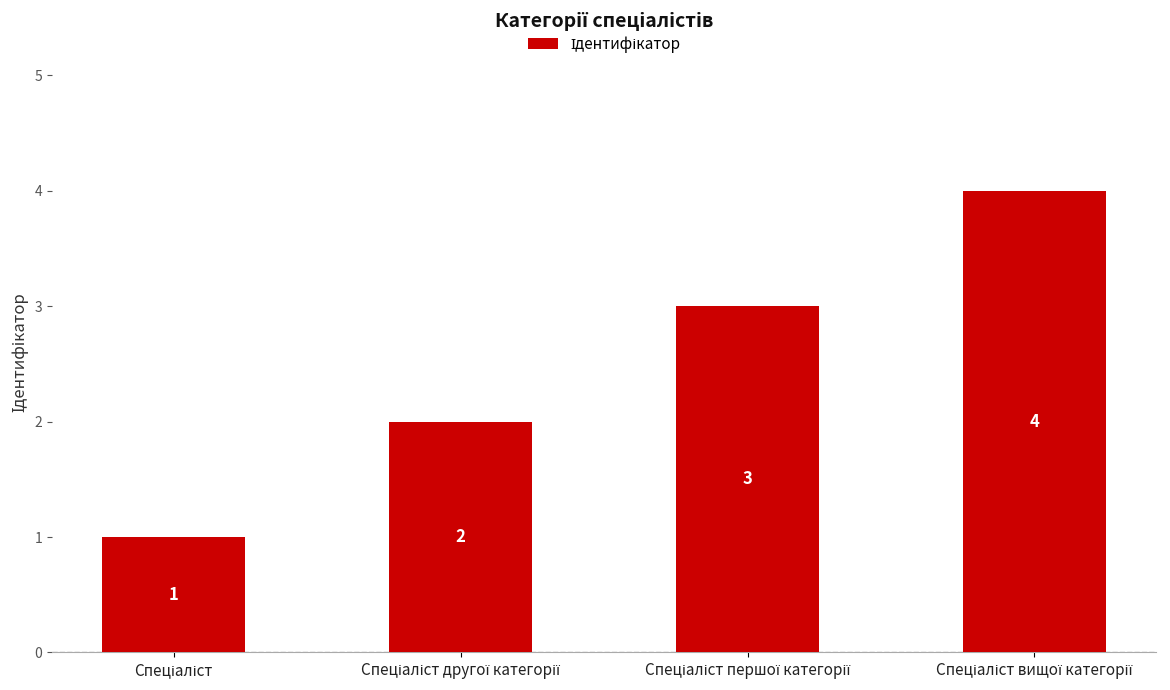

What is the greatest value displayed?

4